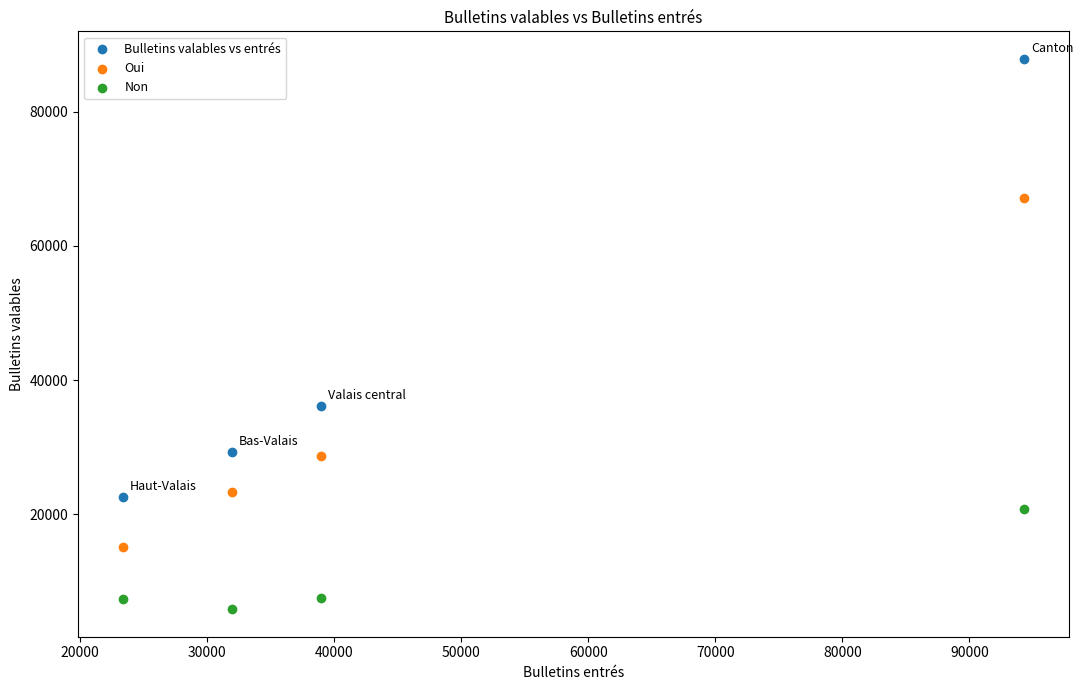

Which series contains the lowest Y value?

Non